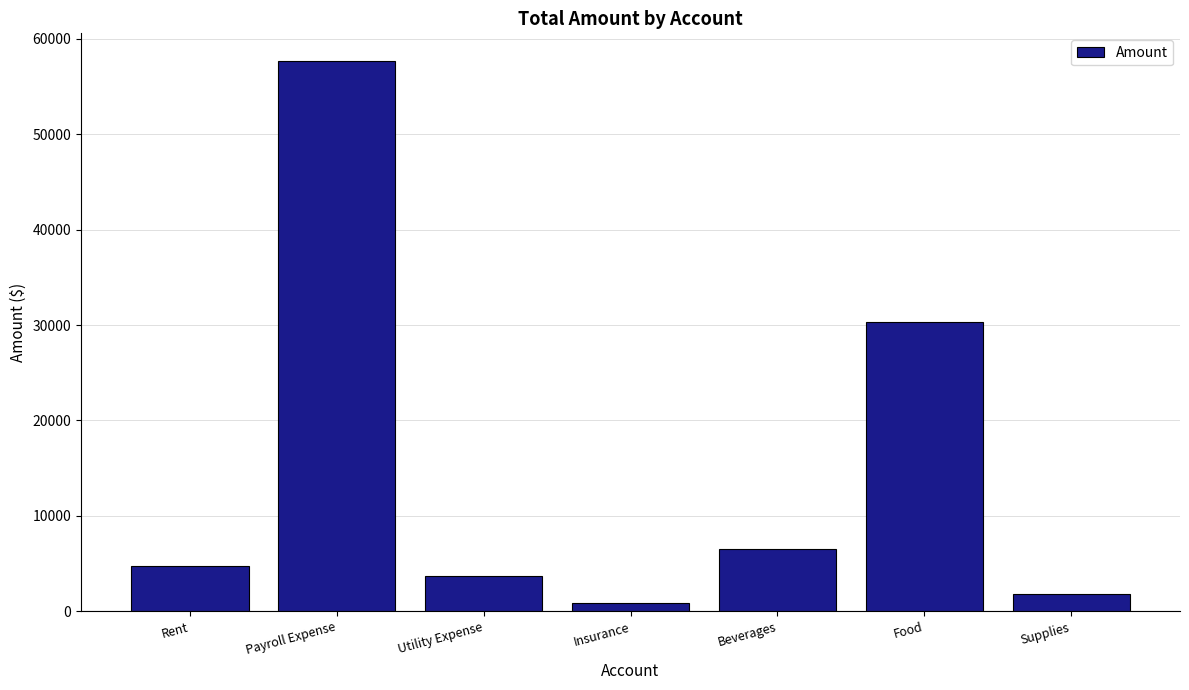

How many series are shown in this chart?

1